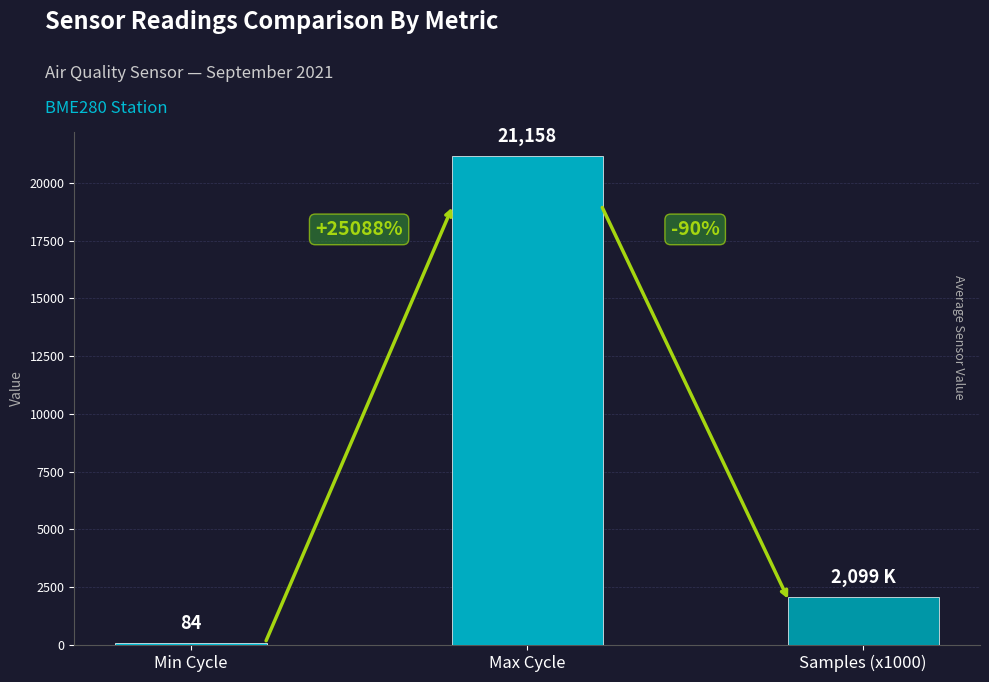

Reading right to left, what are all the values shown in this chart?

2099	21158	84